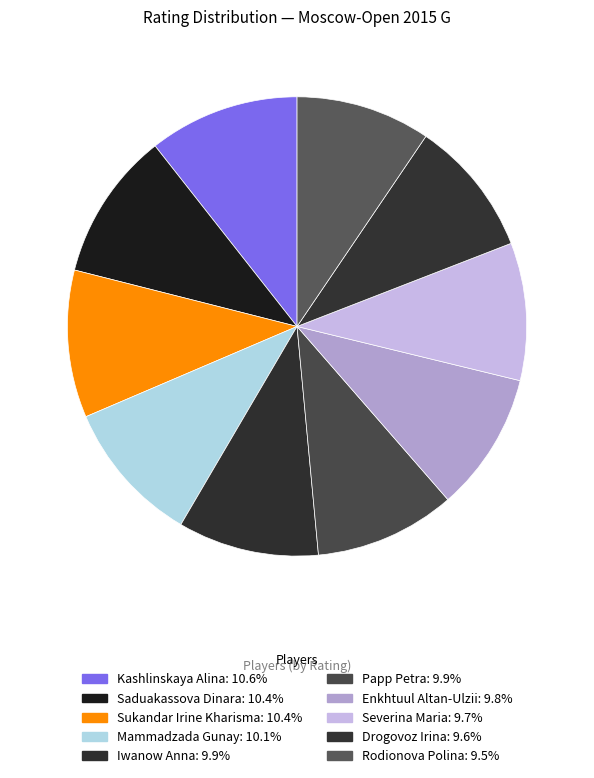

Combined, do Enkhtuul Altan-Ulzii and Drogovoz Irina account for over 50%?

No